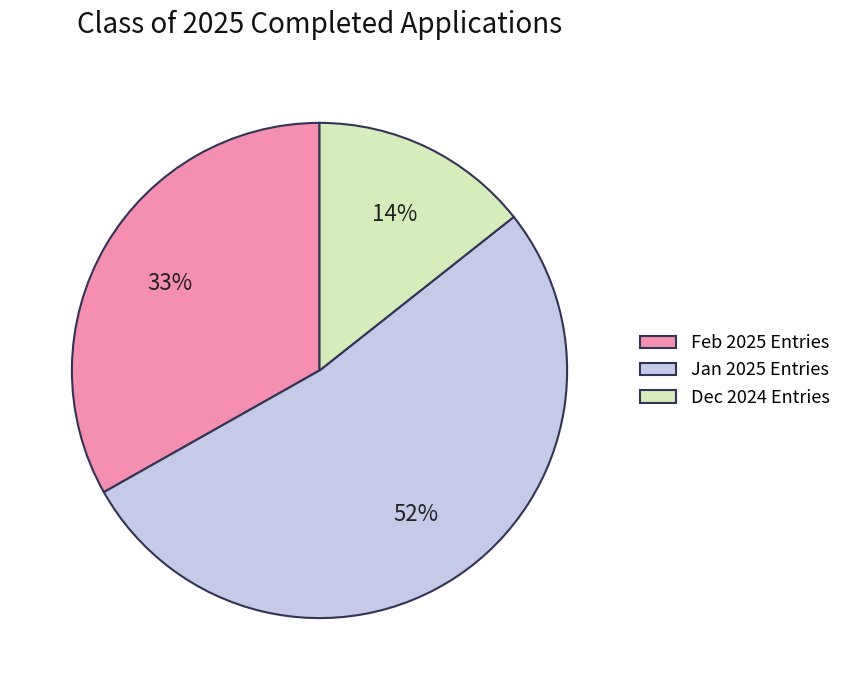

Is there a majority slice in this chart?

Yes